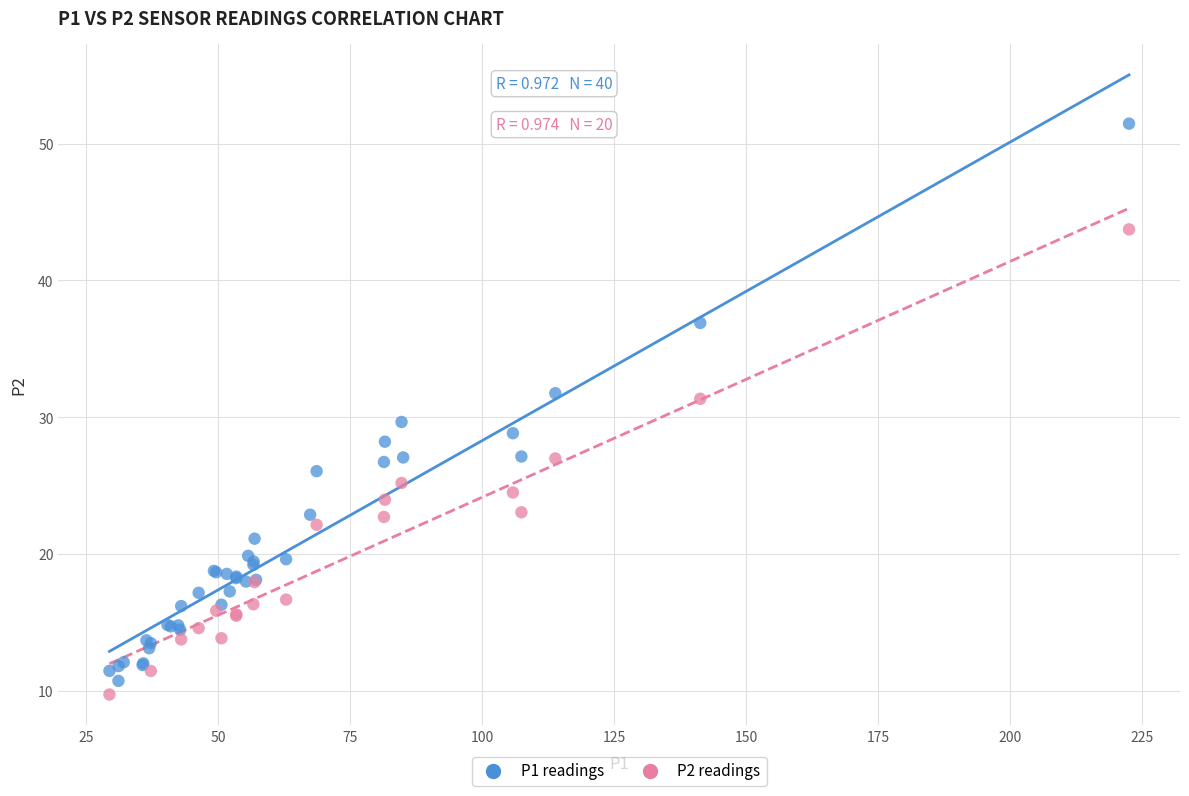

Which series has the largest Y range (max minus min)?

P1 readings